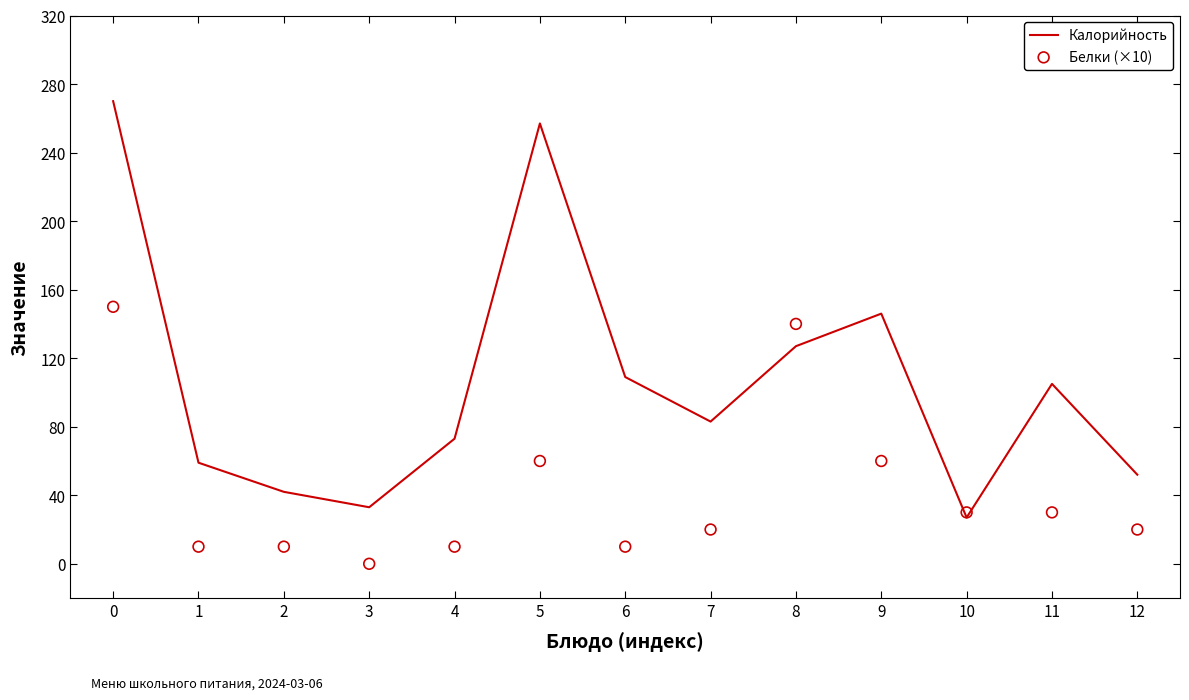

At how many categories does at least one series exceed 174?

2